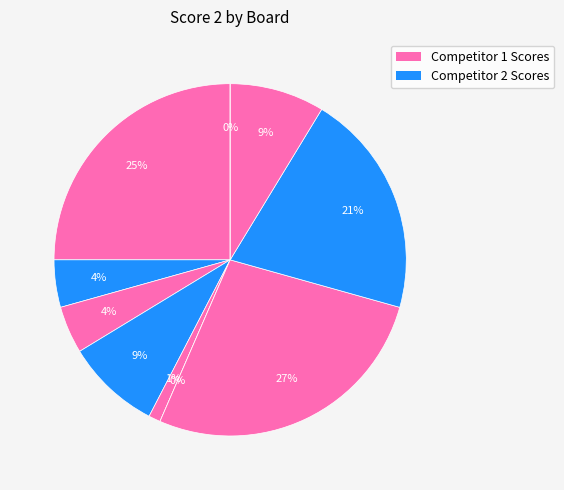

To the nearest percent, what is the combined percentage of Board 2 and Board 6?

4%